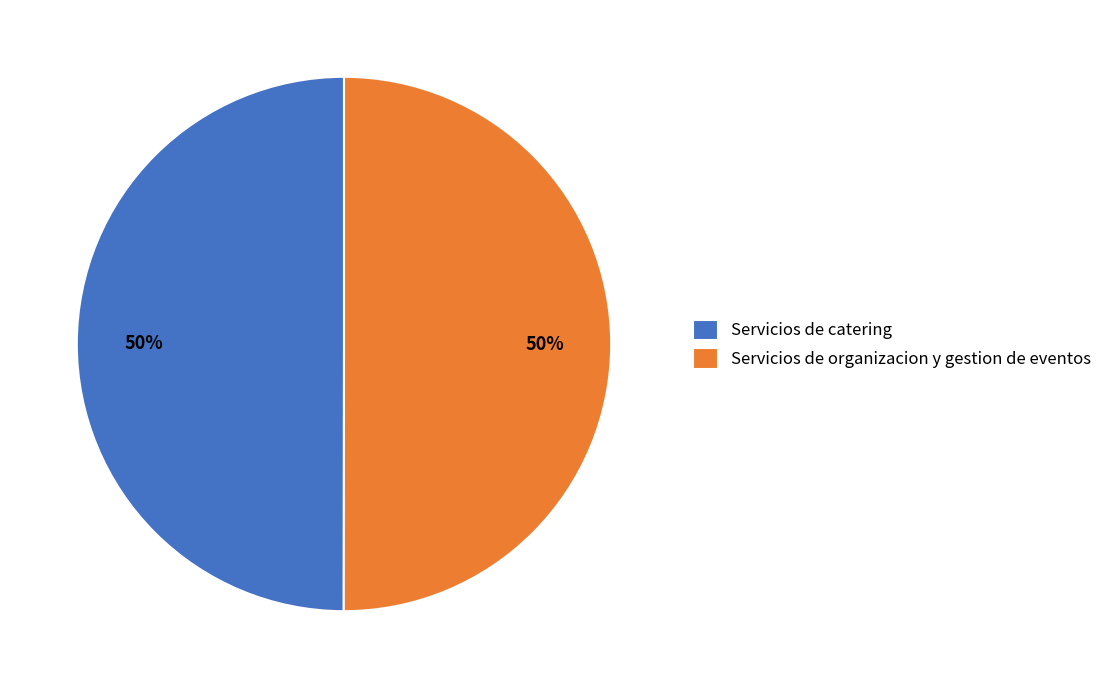

To the nearest percent, what portion does Servicios de catering represent?

50%